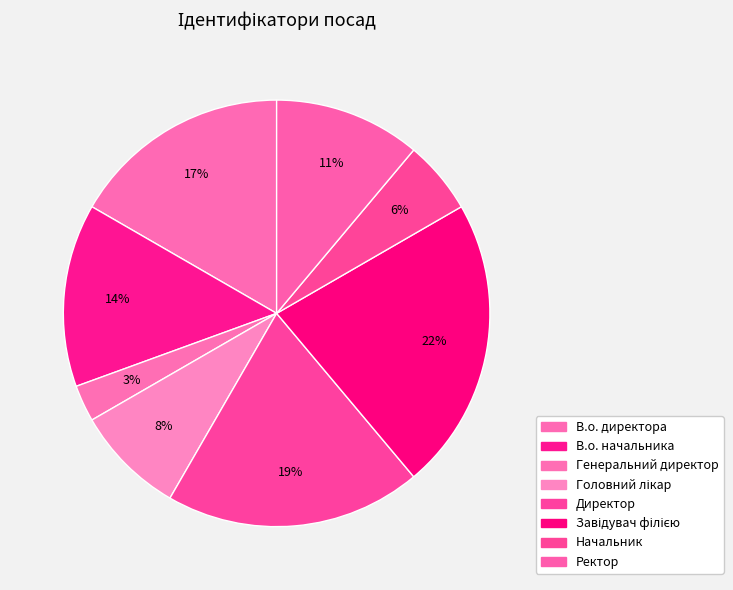

How many slices are in this pie chart?

8